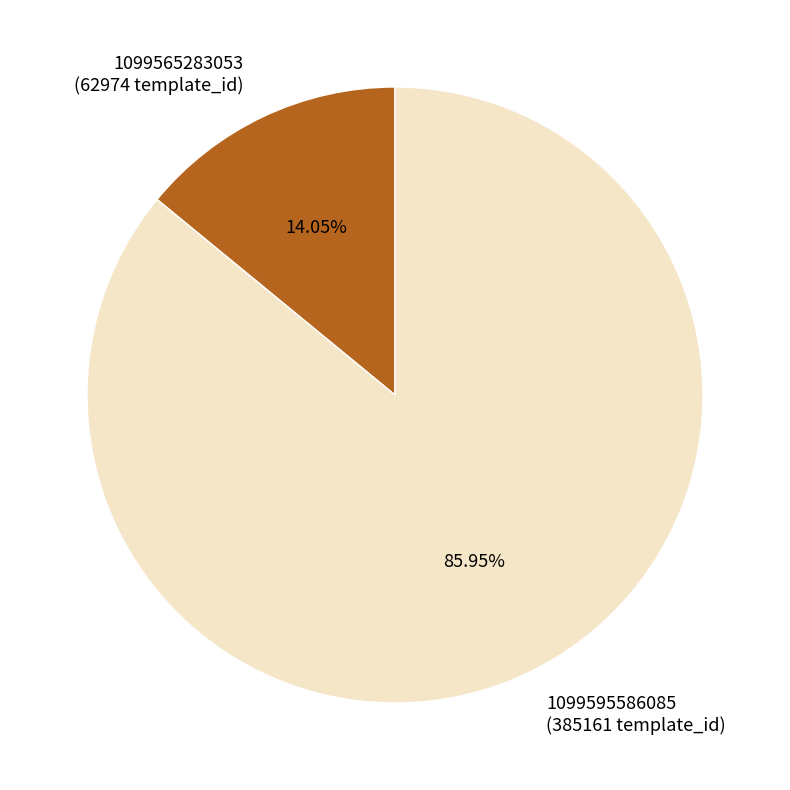

To the nearest percent, what portion does 1099595586085 represent?

86%